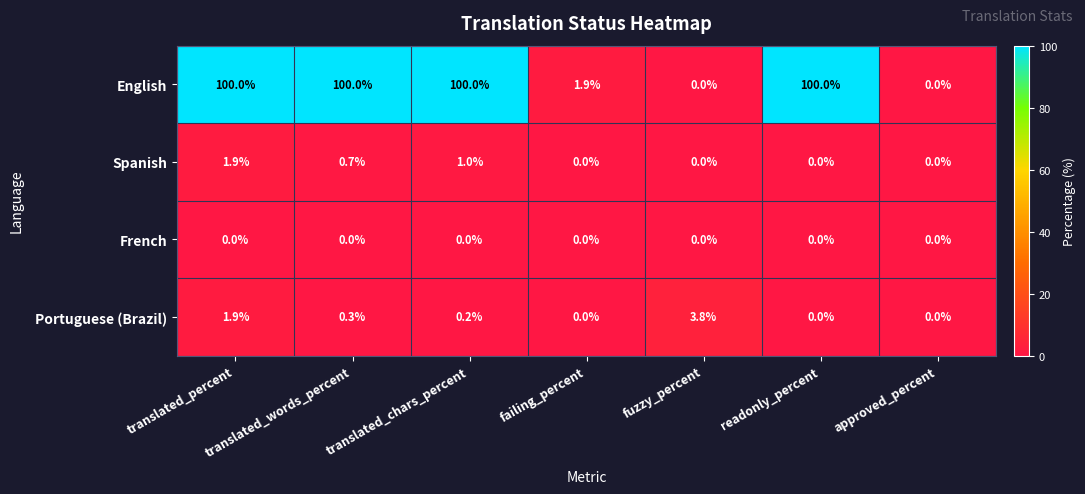

At which category is the sum across all series the highest?

translated_percent